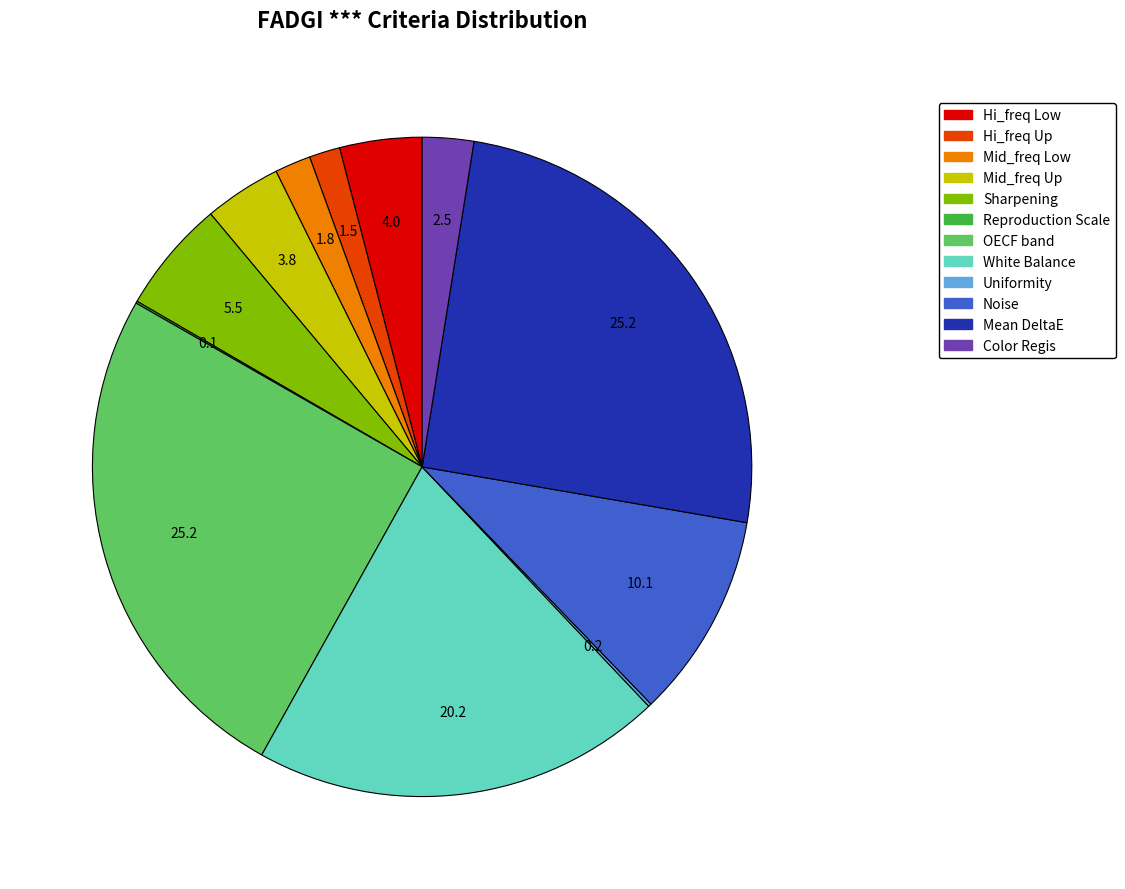

Does any single category account for the majority?

No